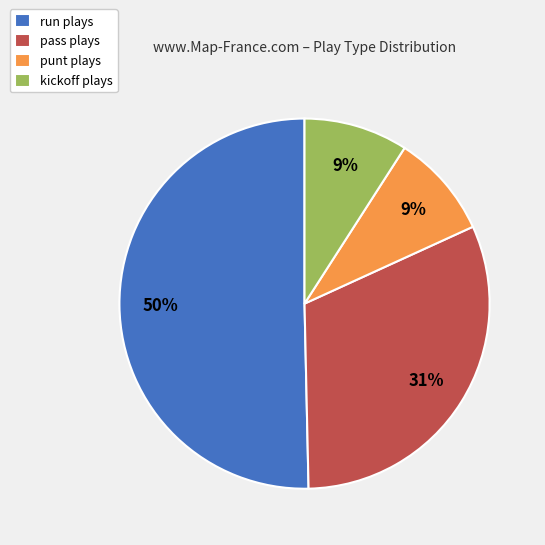

To the nearest percent, what is the difference between the largest and smallest slice percentages?

41%